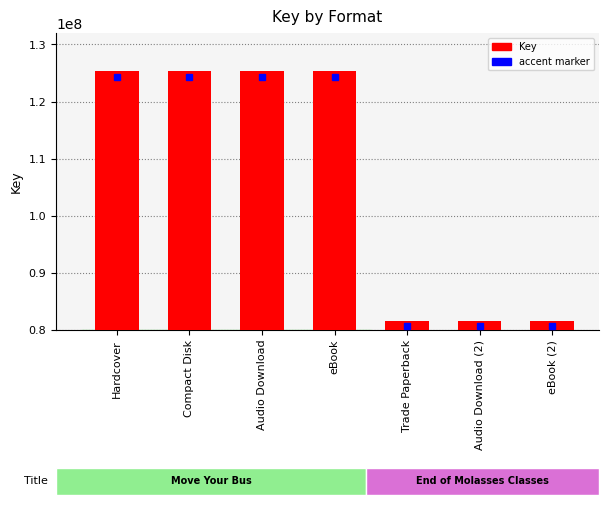

What is the greatest value displayed?

125269536